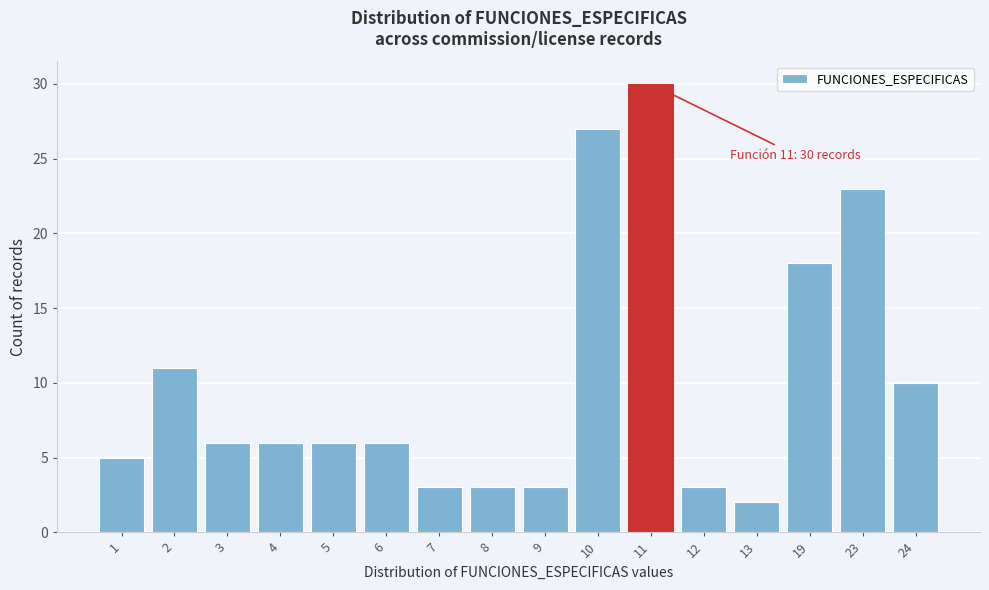

Reading left to right, list all the values displayed in this chart.

1=5	2=11	3=6	4=6	5=6	6=6	7=3	8=3	9=3	10=27	11=30	12=3	13=2	19=18	23=23	24=10